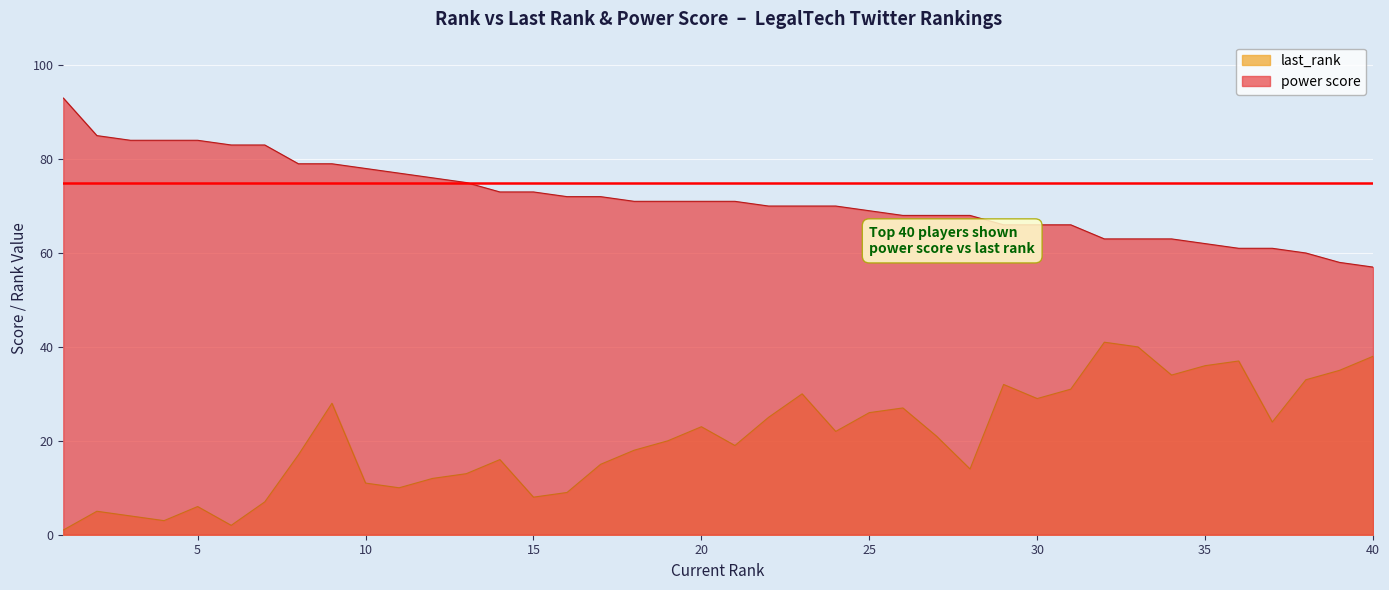

What are all the series names shown in the legend?

last_rank, power score